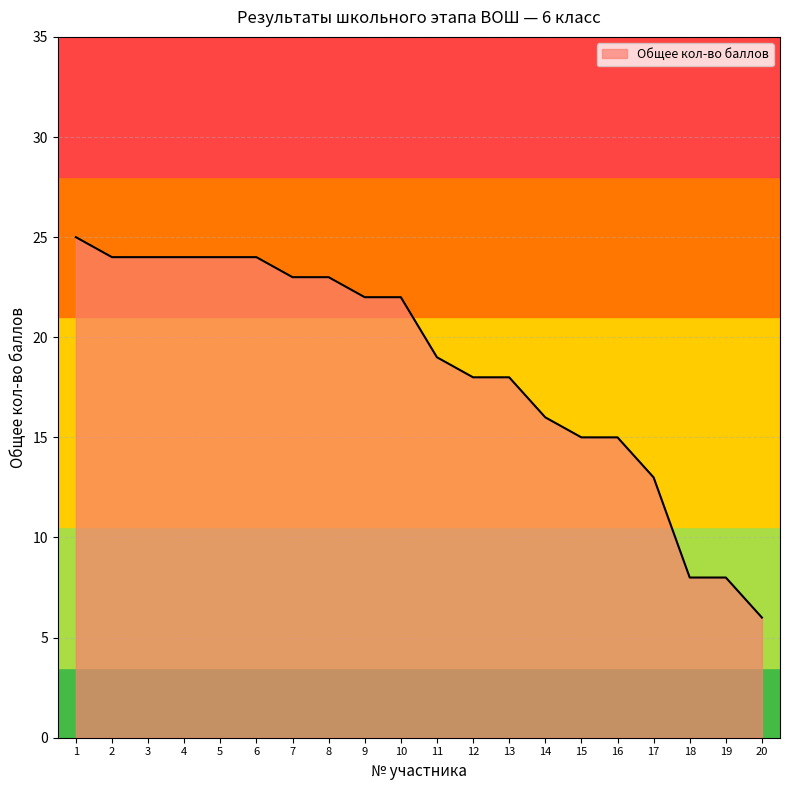

What value does the data have at 9, to the nearest 10?

20